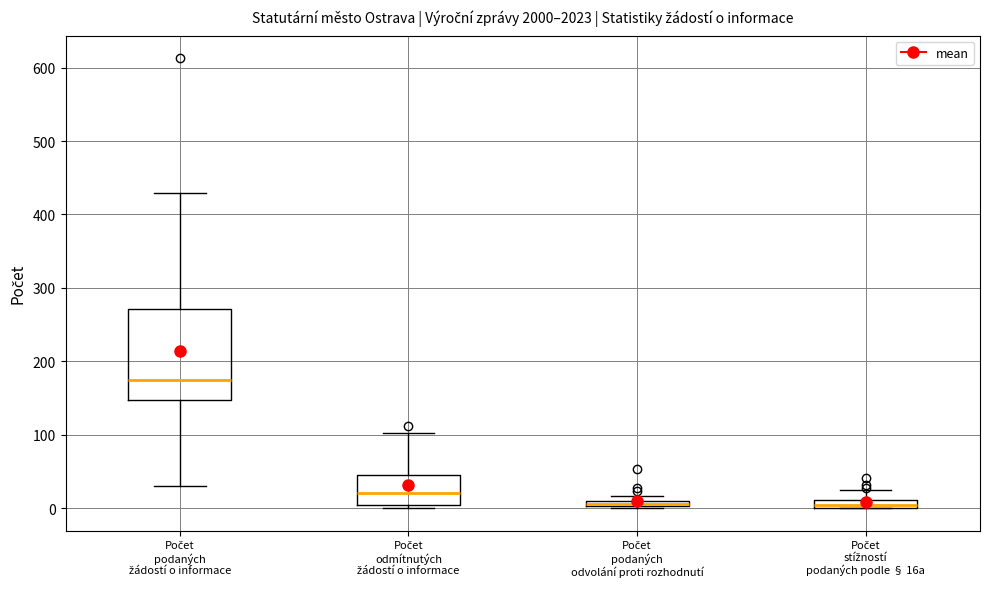

Where does the upper whisker of the box for Počet stížností podaných podle § 16a end on the y-axis? The values are not printed on the chart, so give them approximately, as read against the axis.

30